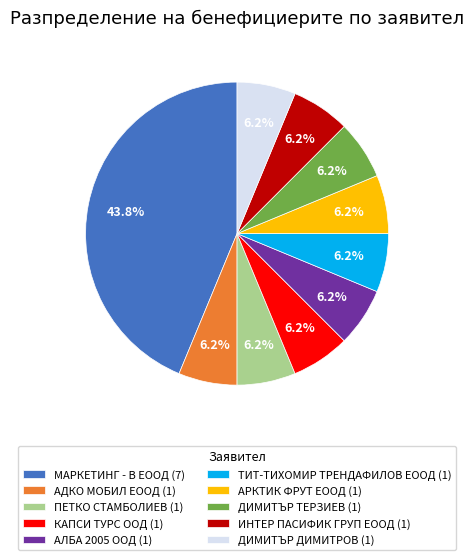

Does АЛБА 2005 ООД represent more than half of the total?

No